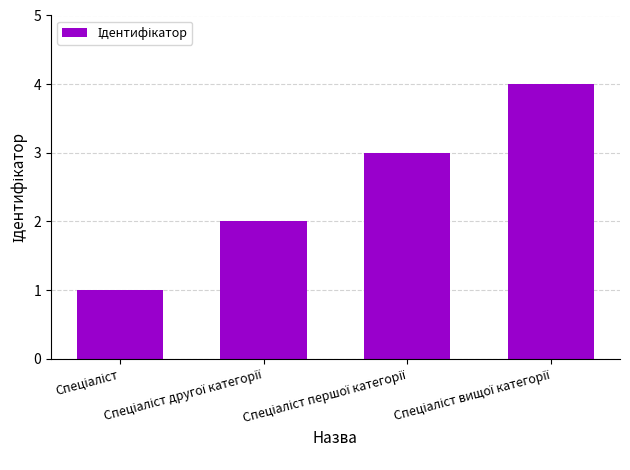

What is the maximum value shown in the chart?

4